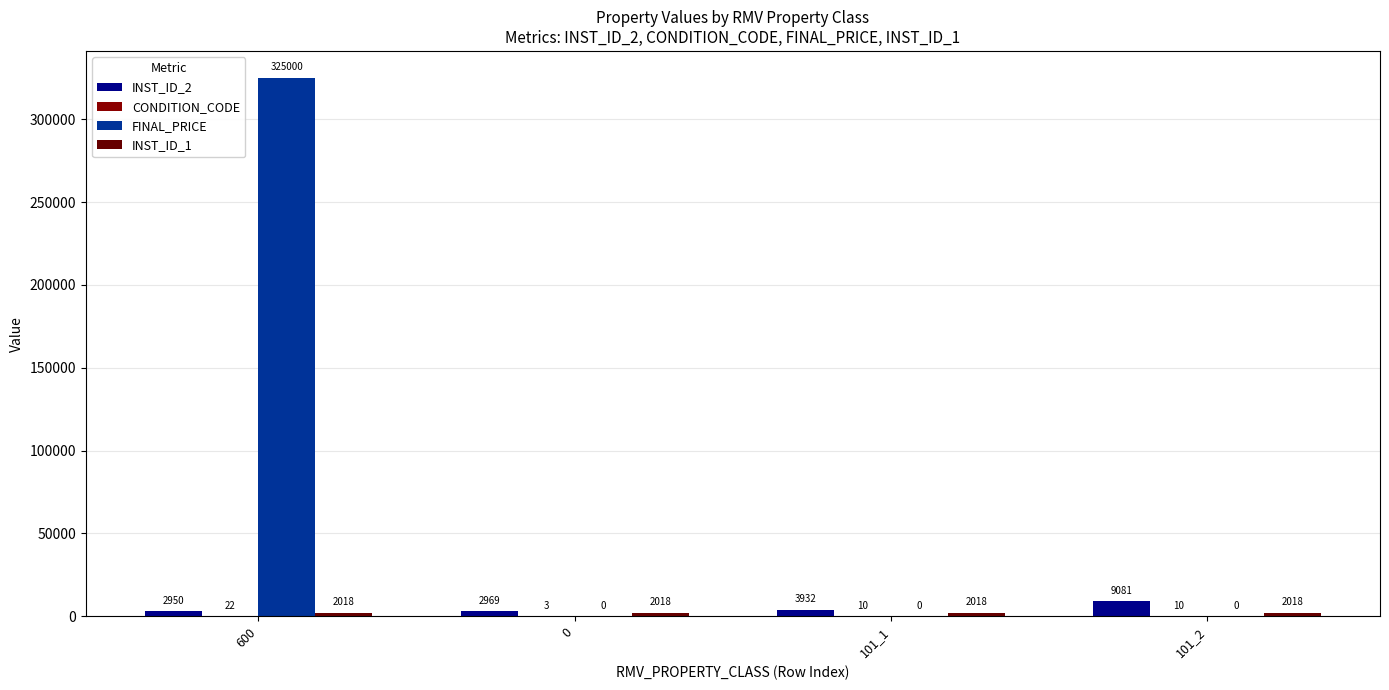

How many values in FINAL_PRICE are above zero?

1